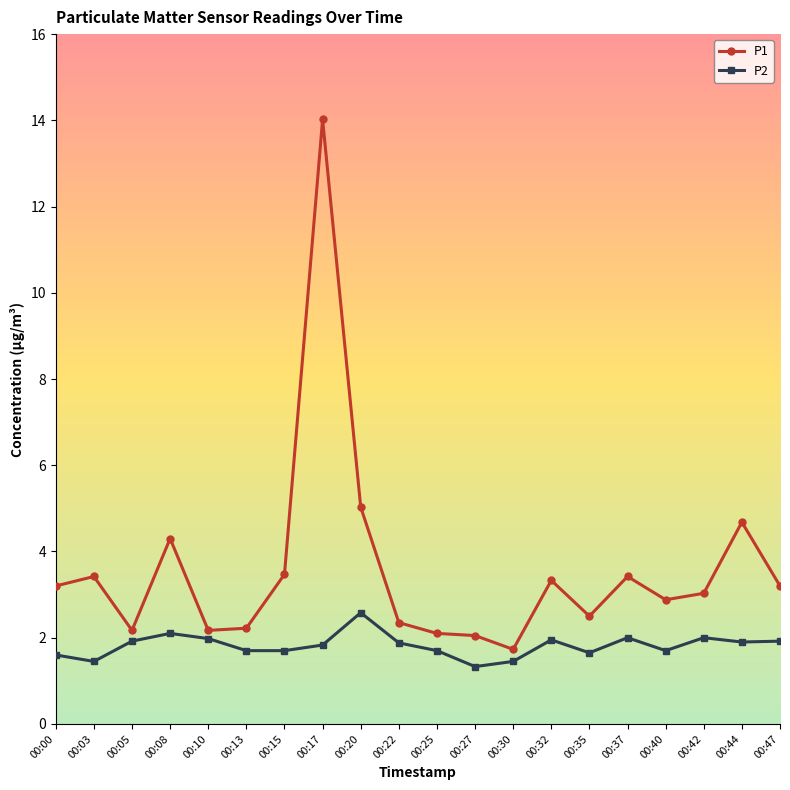

List the series in order of their overall mean, highest first.

P1, P2